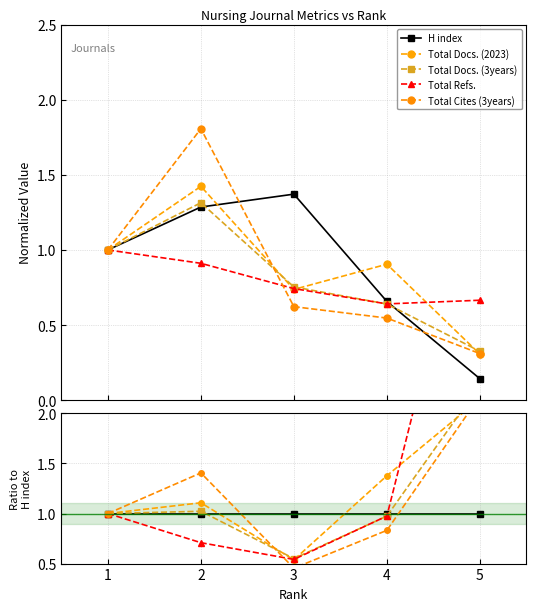

Between which two adjacent categories do Total Docs. (3years) and H index first intersect?

2 and 3